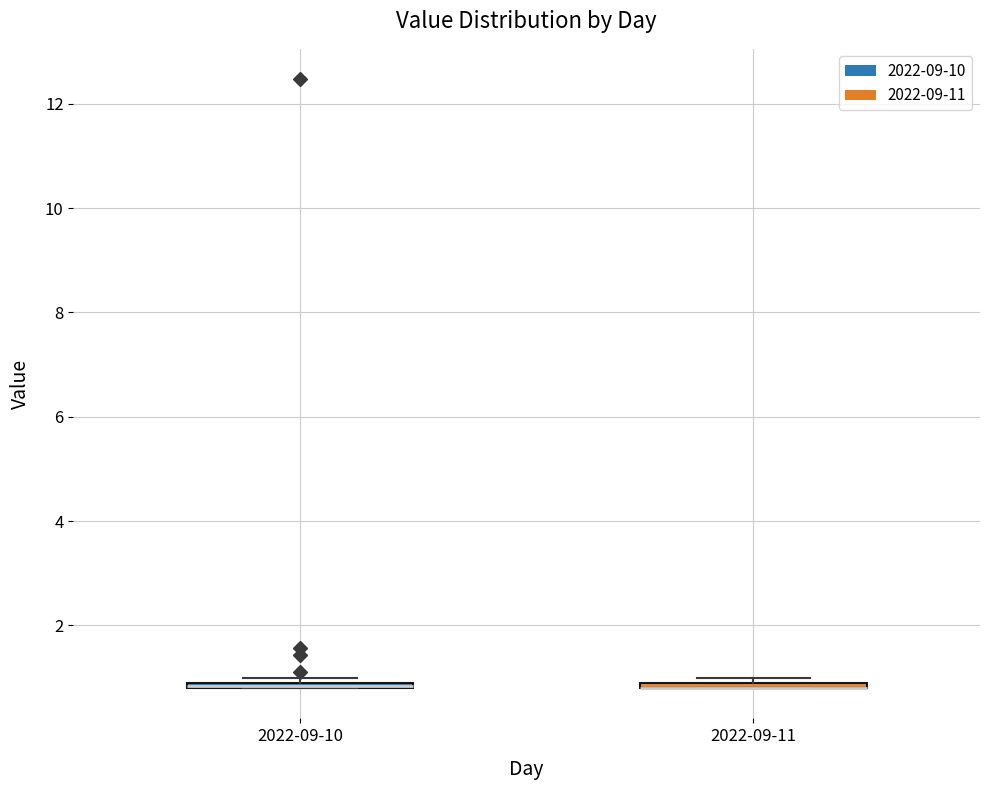

Where is the upper edge of the box for 2022-09-11 on the y-axis? The values are not printed on the chart, so give them approximately, as read against the axis.

1.0